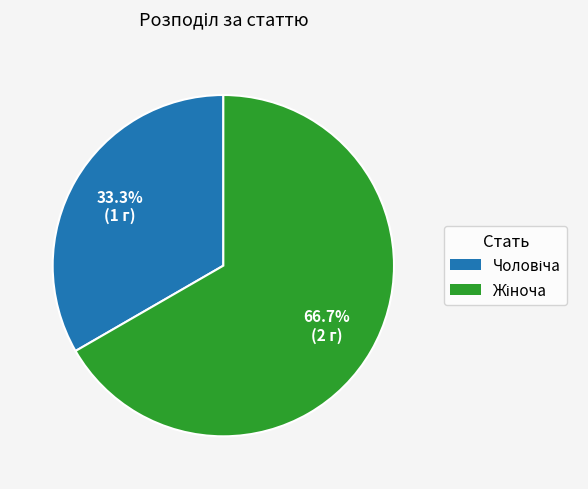

Is there any slice that represents more than half of the pie?

Yes